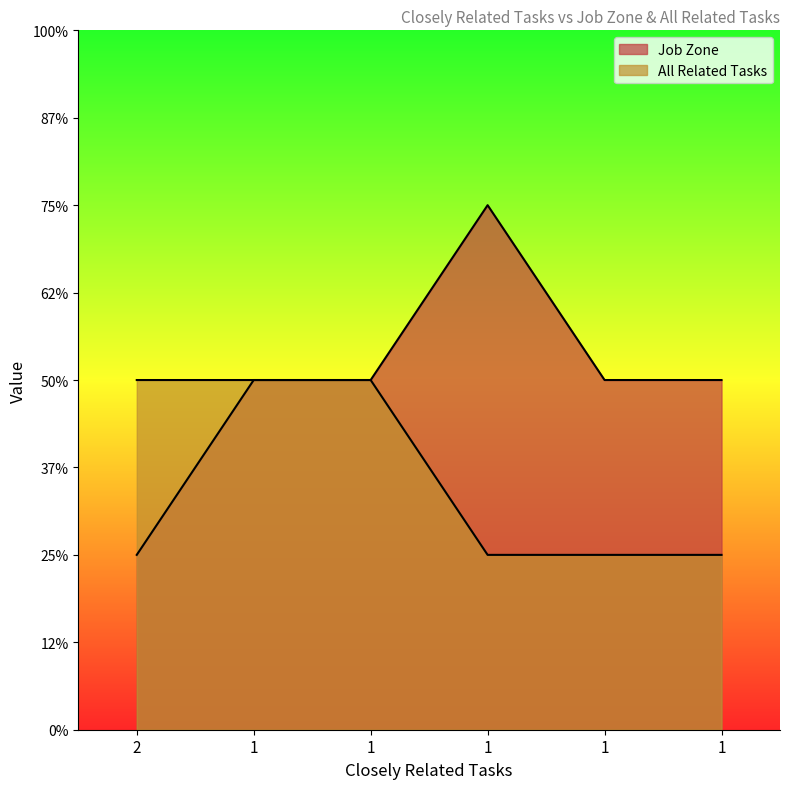

At which category does Job Zone reach its first local peak?

1